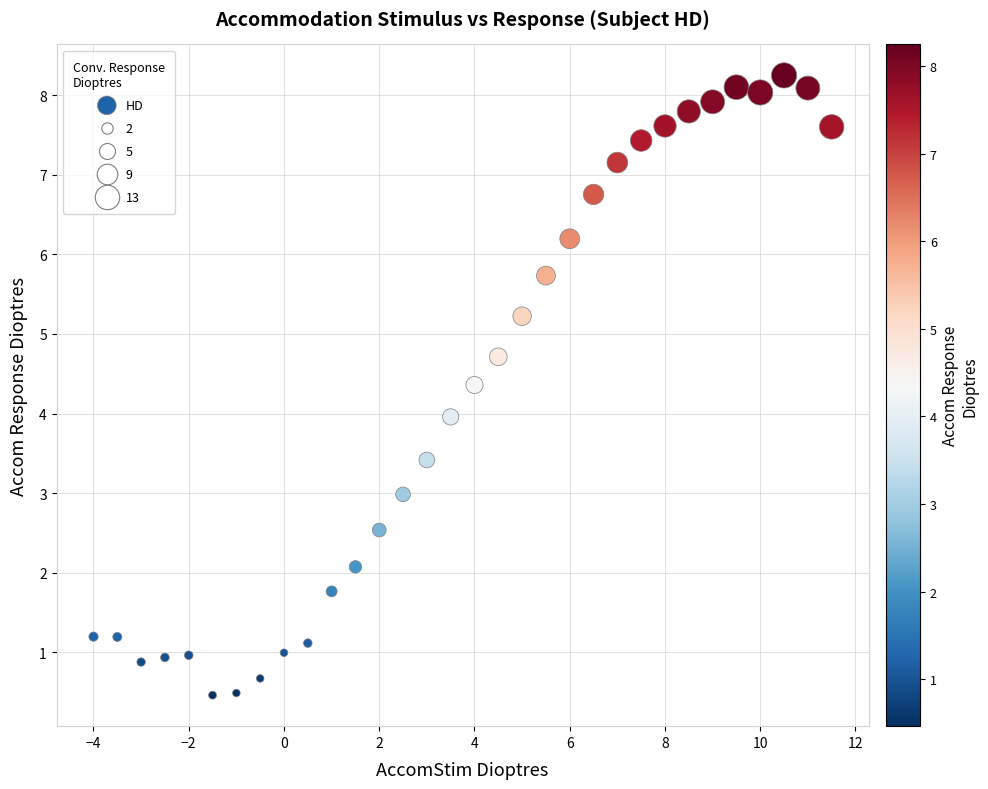

What is the range of Y values (max minus min)?

7.8